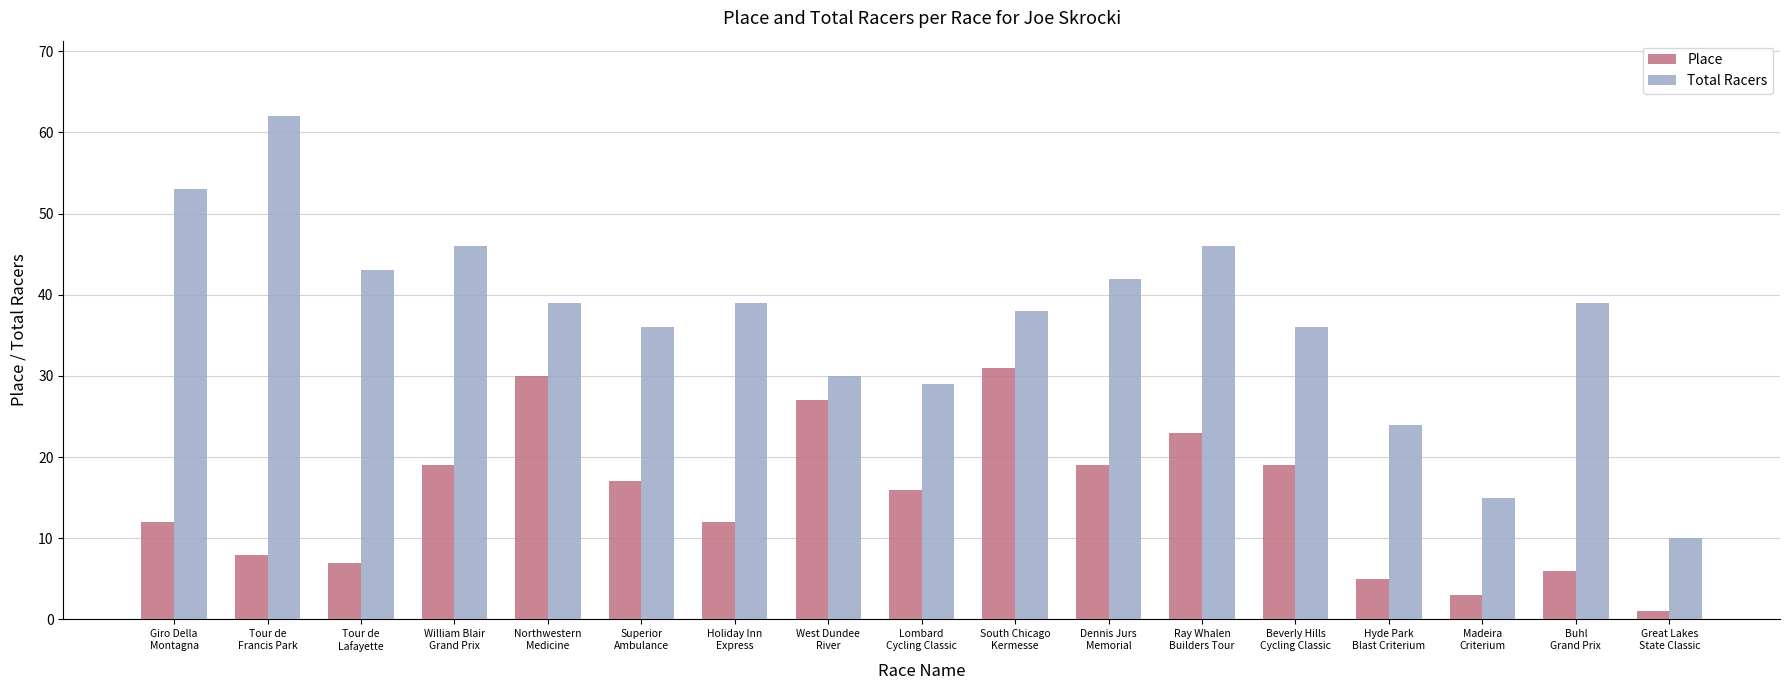

Reading left to right, list all the values displayed in this chart.

Place: 12	8	7	19	30	17	12	27	16	31	19	23	19	5	3	6	1
Total Racers: 53	62	43	46	39	36	39	30	29	38	42	46	36	24	15	39	10